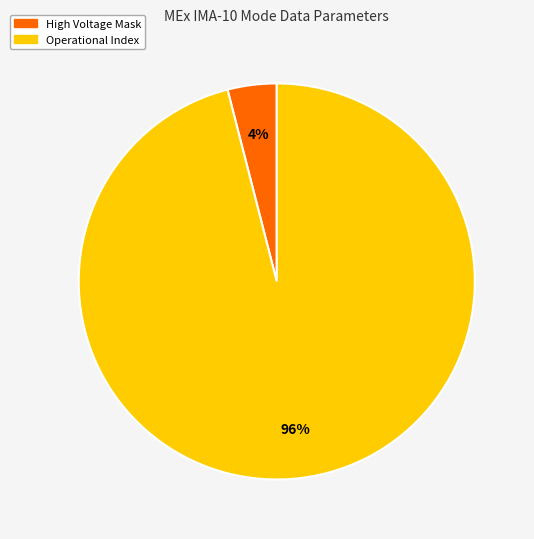

True or false: High Voltage Mask accounts for 14% of the total.

False